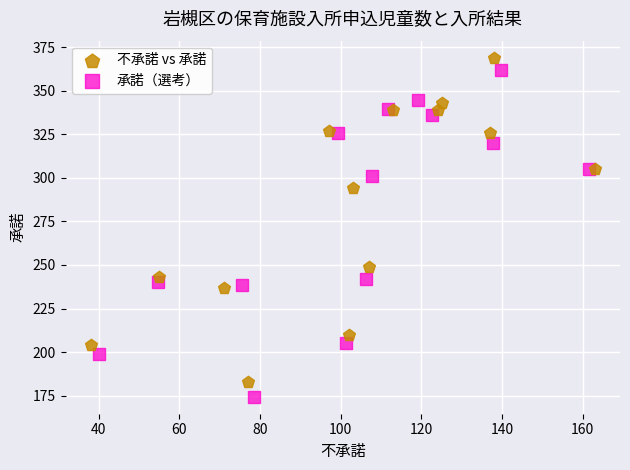

Which series has the widest spread of Y values?

承諾（選考）